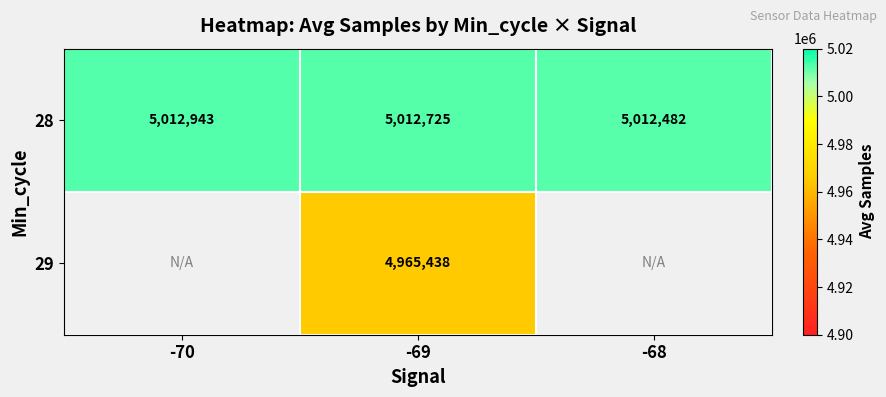

What is the sum of the 28 values at -68 and -69?

10025207